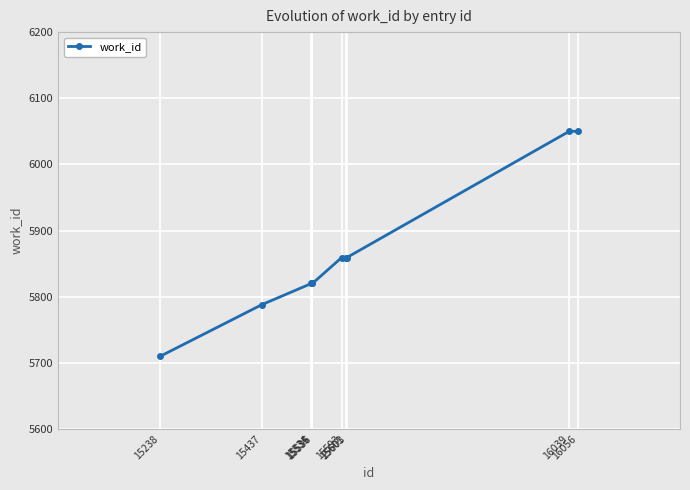

True or false: the data shows 8648 at 16056.

False